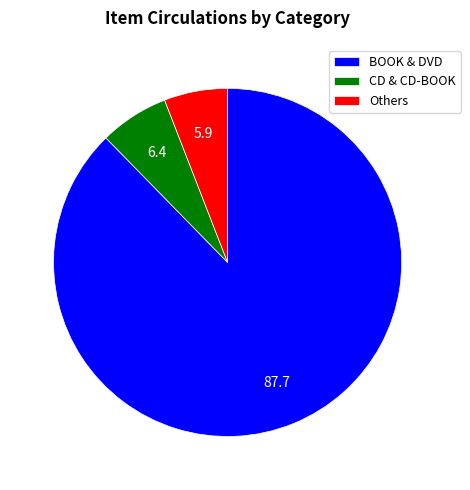

Which has a higher value, CD & CD-BOOK or BOOK & DVD?

BOOK & DVD